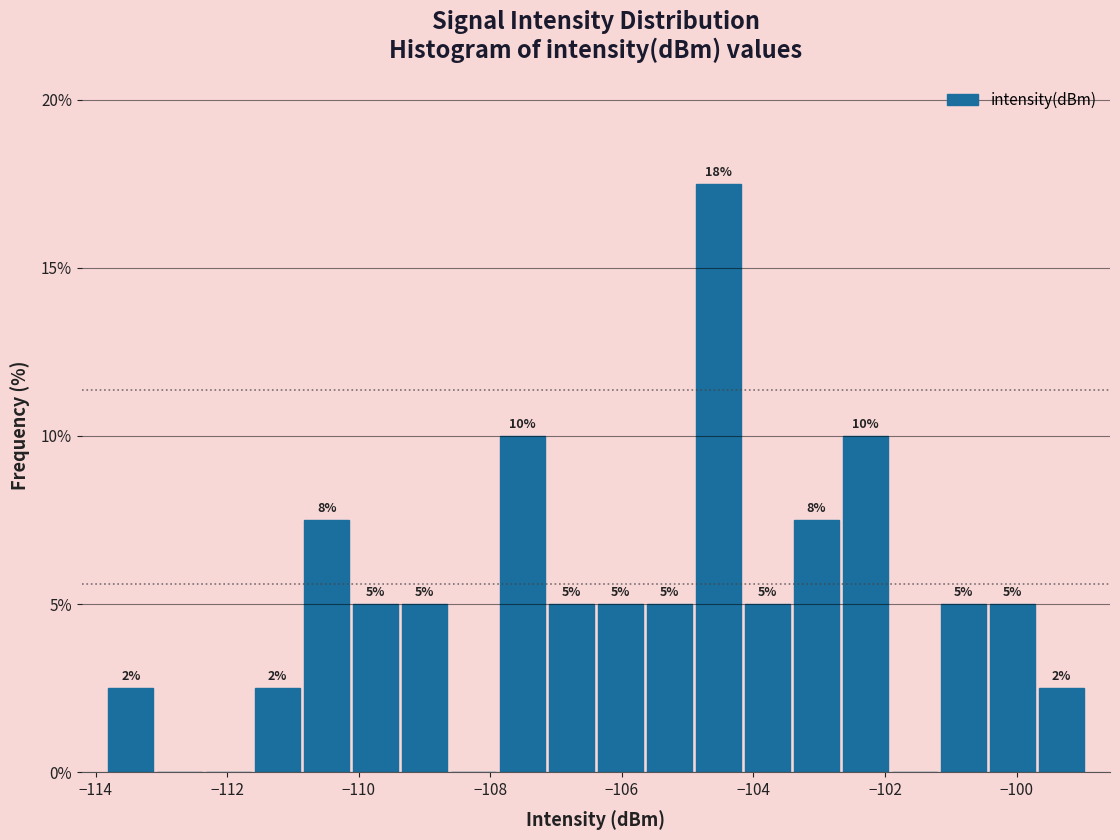

Read against the x-axis, roughly where is the centre of the tallest bar?

-104.6